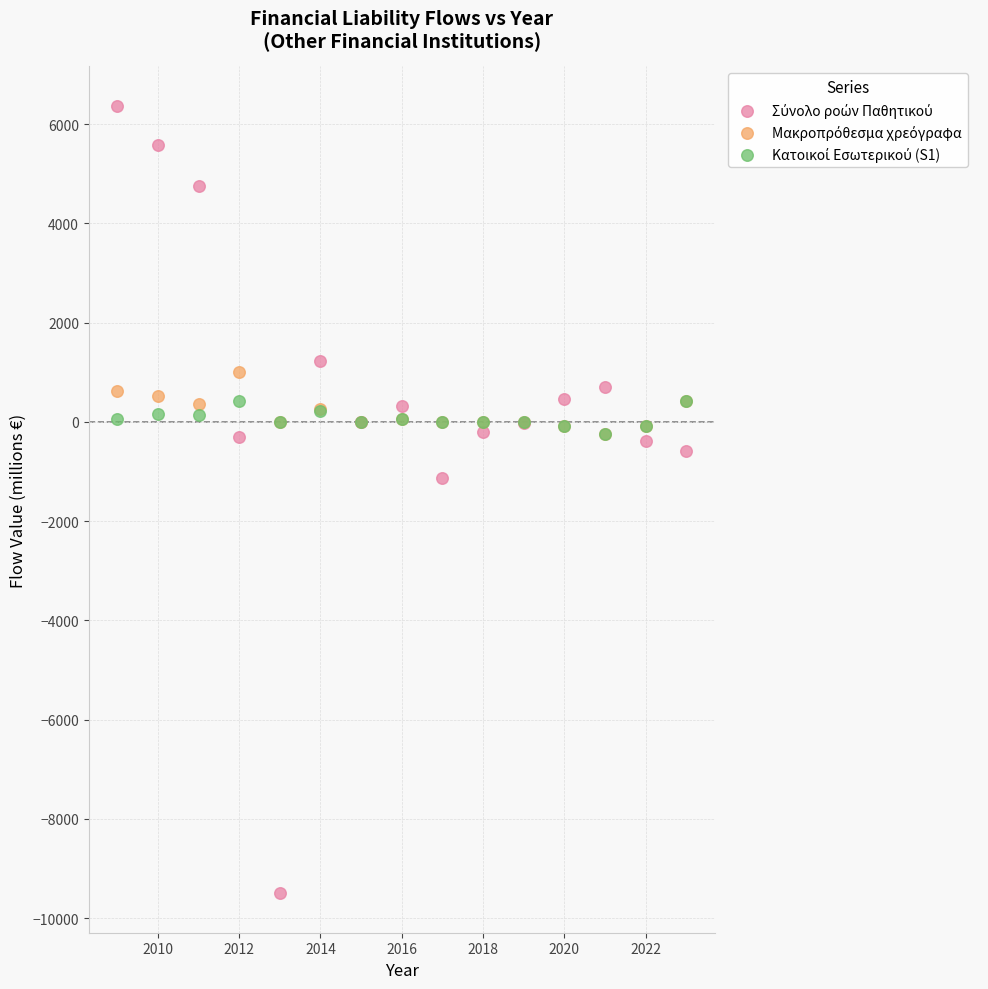

Across all series, what Y value is closest to -1564?

-1125.7